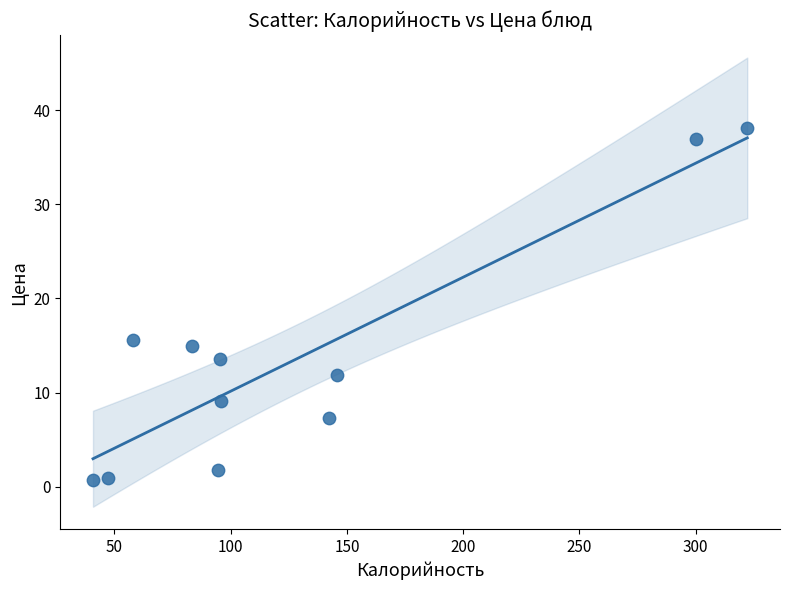

What Y value in the scatter plot is closest to 19?

15.6